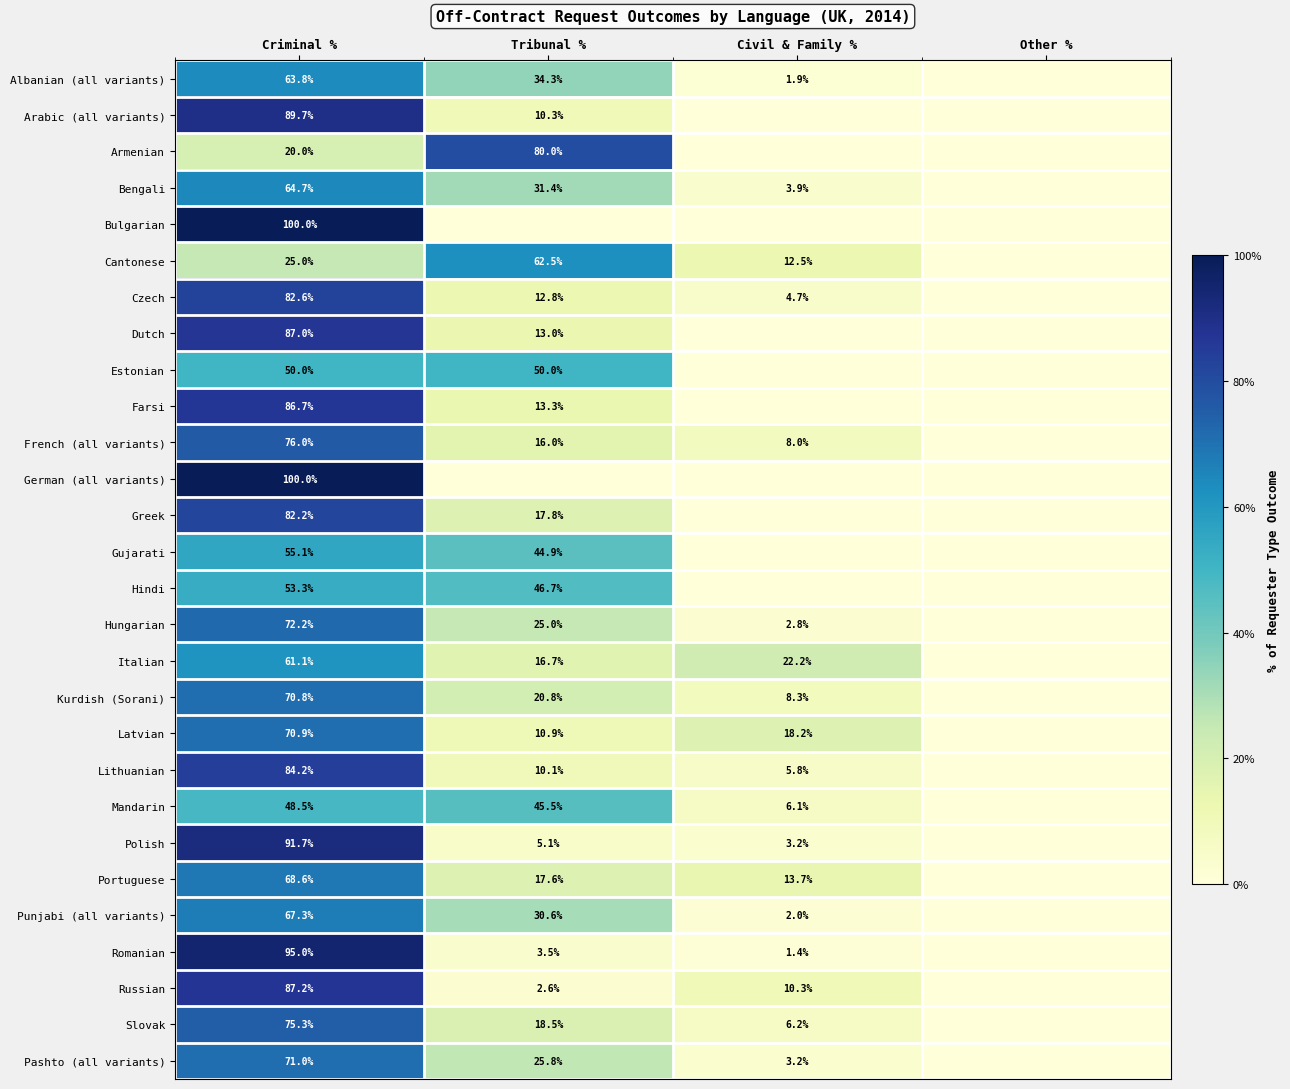

Which label corresponds to the largest value in the chart?

Criminal %